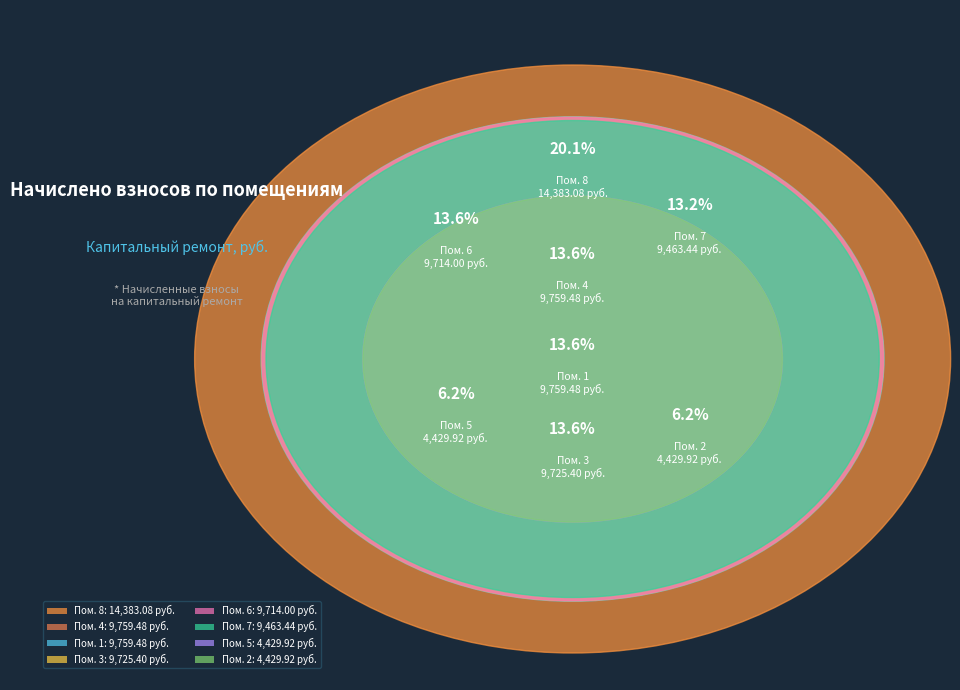

What is the ratio of the value at 1 to the value at 3?

1.0